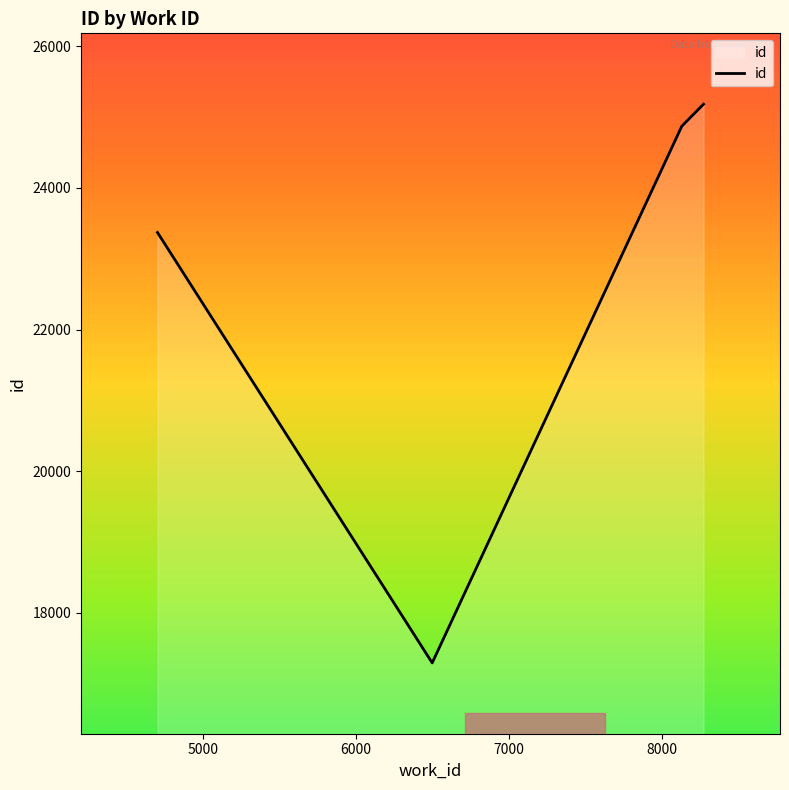

What is the difference between the second highest and minimum values?

7580